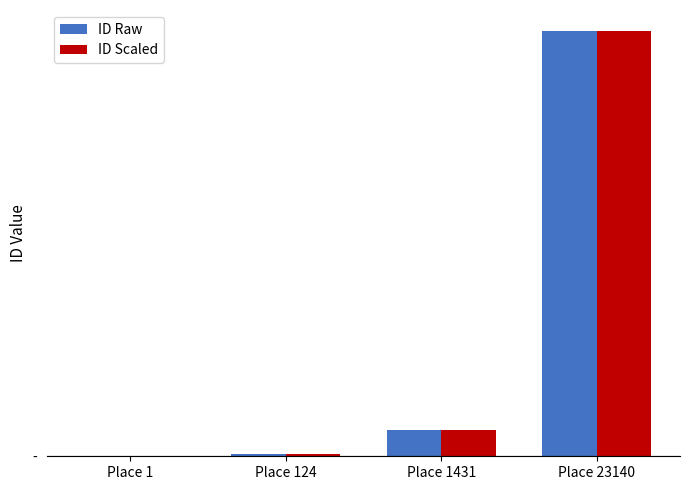

Are the bars horizontal?

No